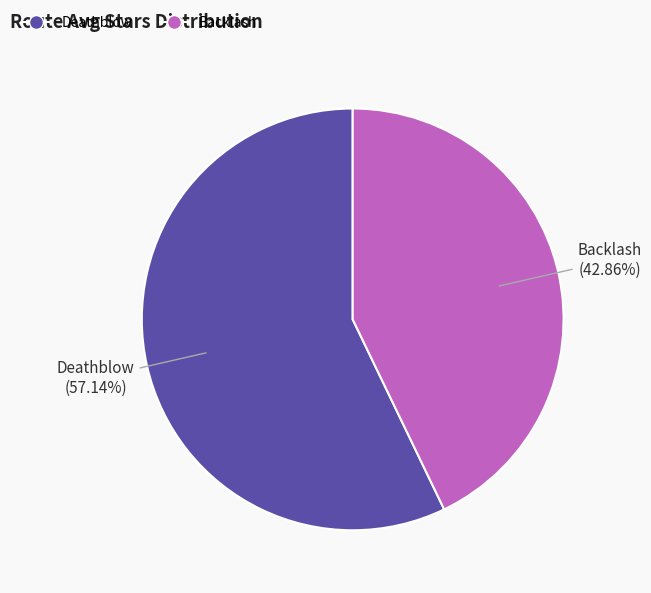

The Deathblow slice represents 57% of the pie. True or false?

True